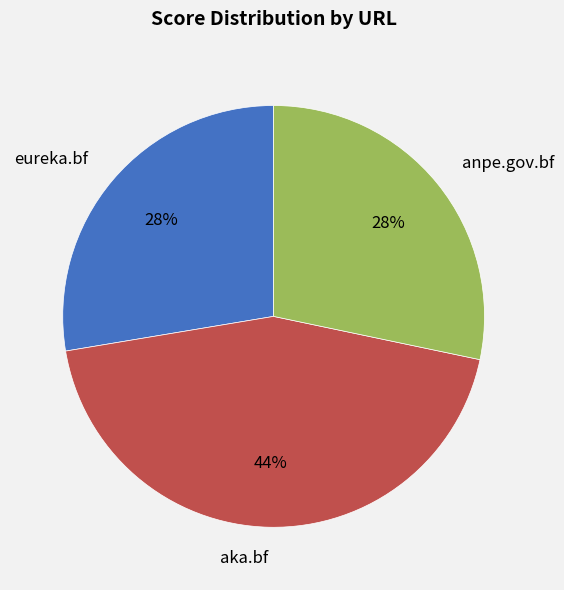

What percentage is the anpe.gov.bf slice, to the nearest percent?

28%